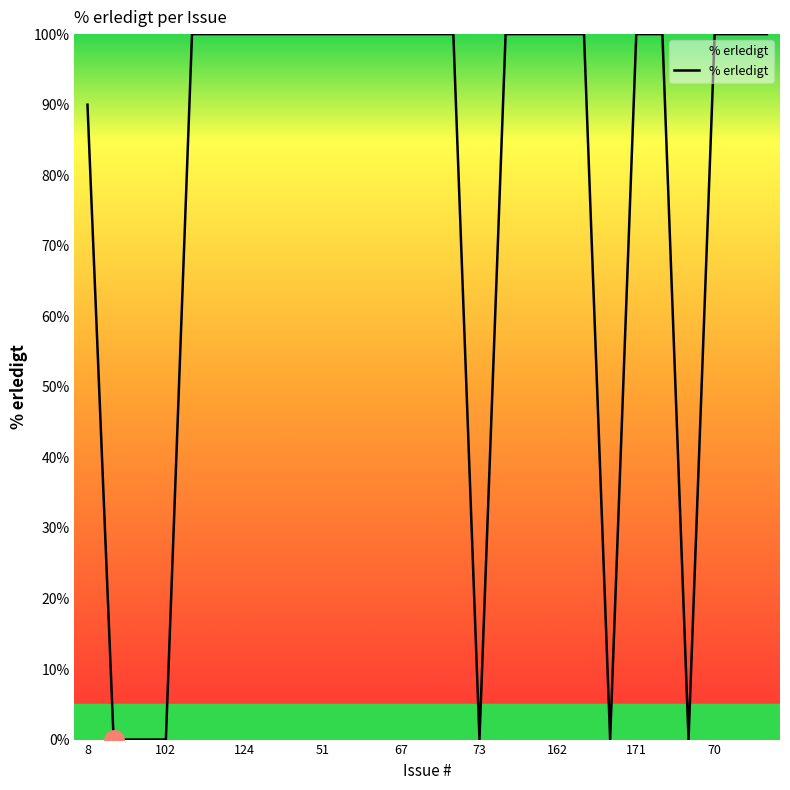

What is the greatest value displayed?

100